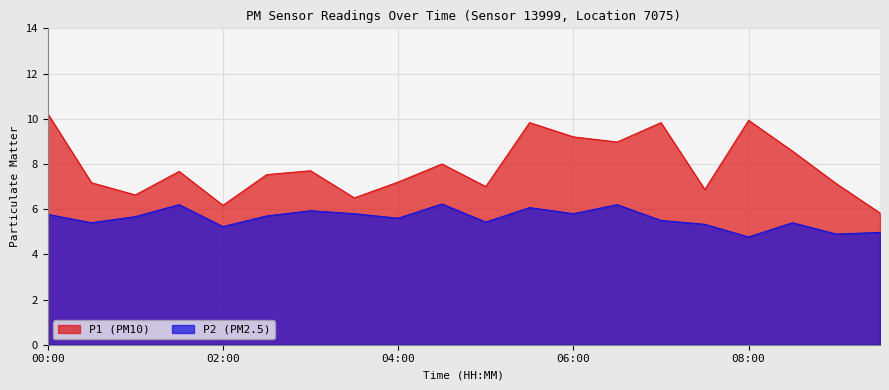

Where is the first local maximum for P1?

01:30